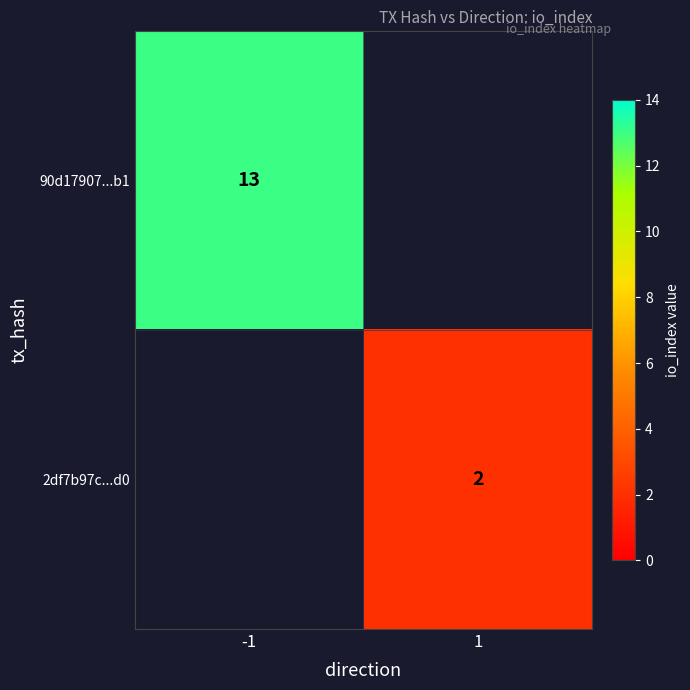

Is the value of 90d17907...b1 at -1 greater than the value of 2df7b97c...d0 at 1?

Yes